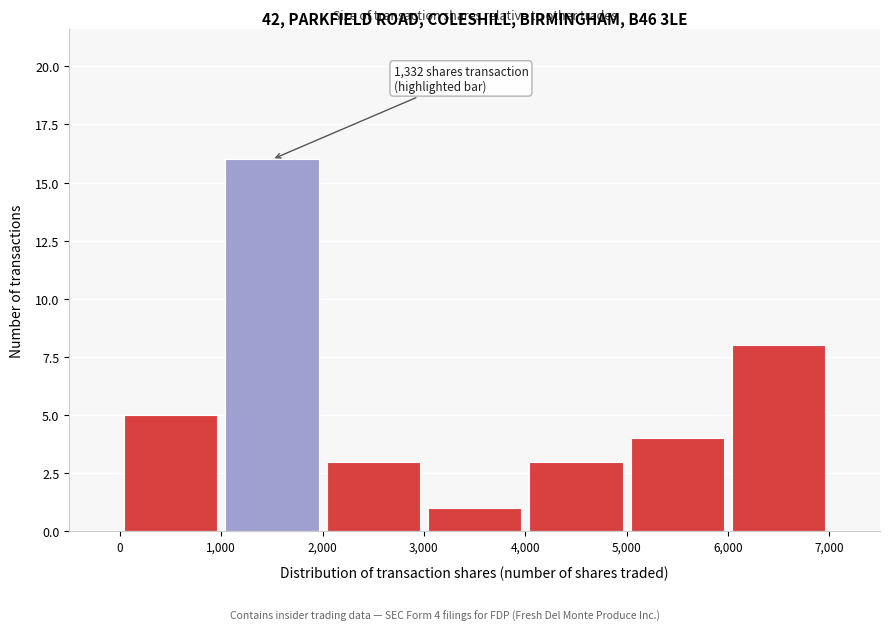

Which range on the x-axis has the tallest bar?

1,000 to 2,000